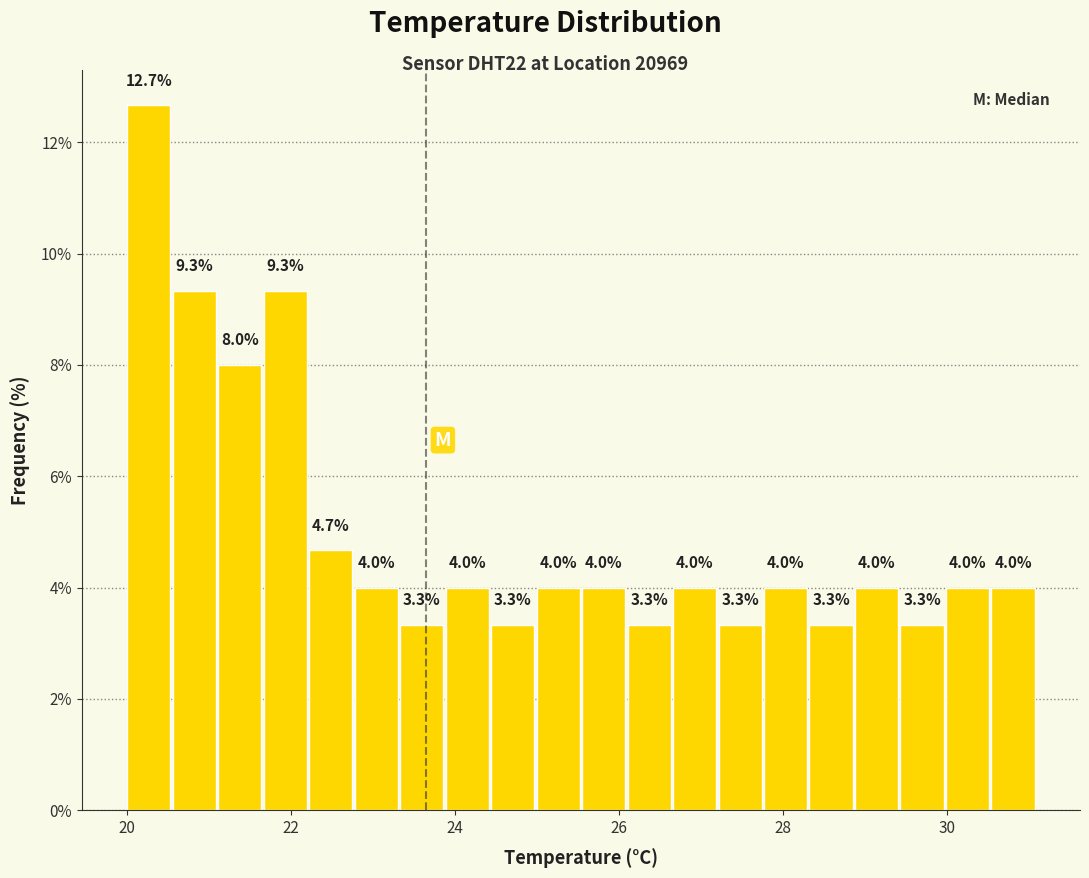

Around what value on the x-axis is the tallest bar? Give the approximate position of its centre, as read against the axis.

20.2